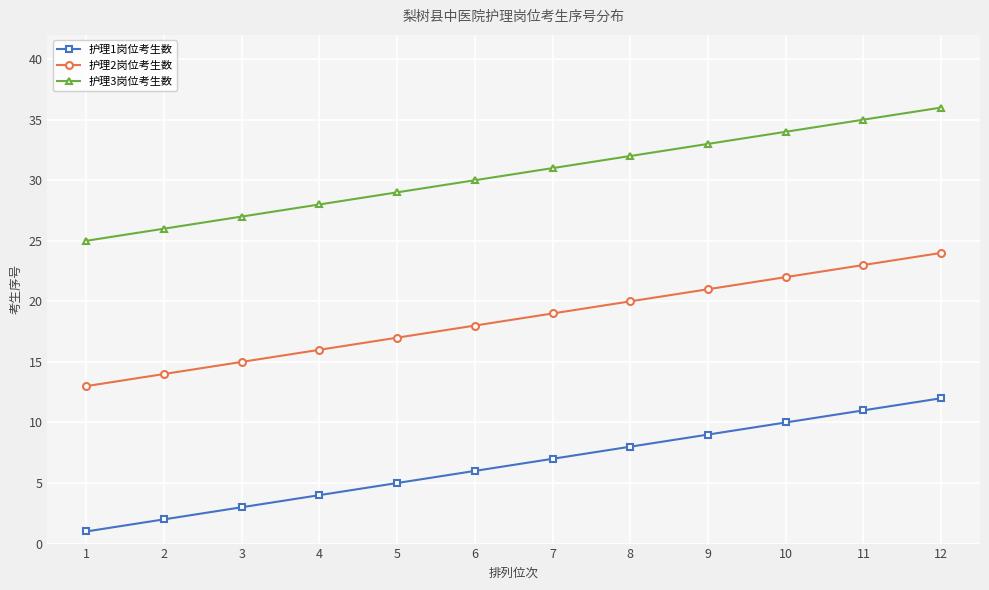

True or false: 护理3岗位考生数 has more than 0 points higher than both neighbors.

False